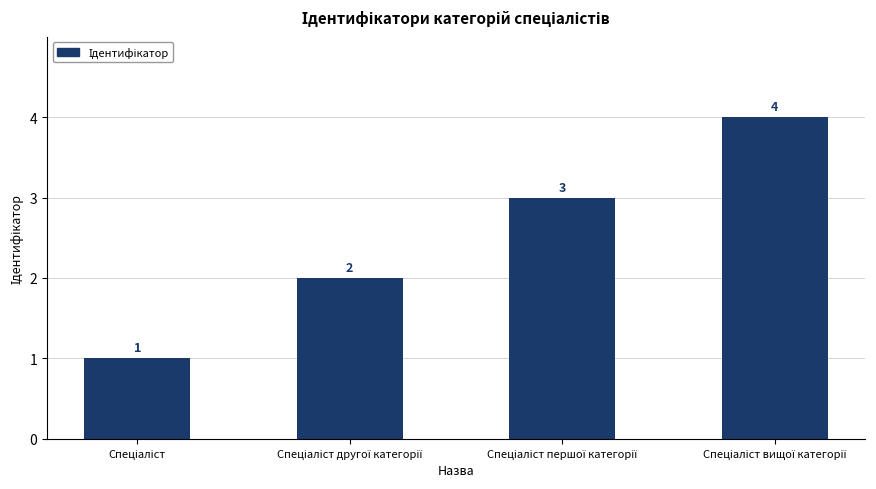

How many values are between 2 and 4?

3